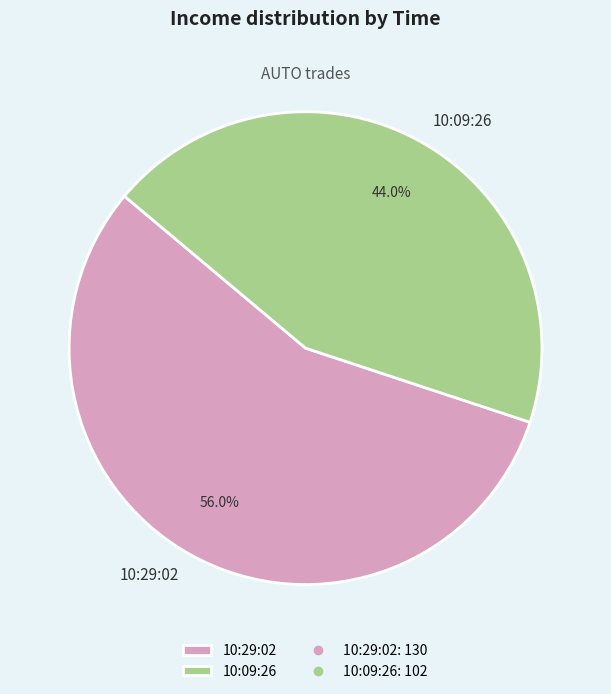

To the nearest percent, what is the difference between the 10:29:02 and 10:09:26 slice percentages?

12%